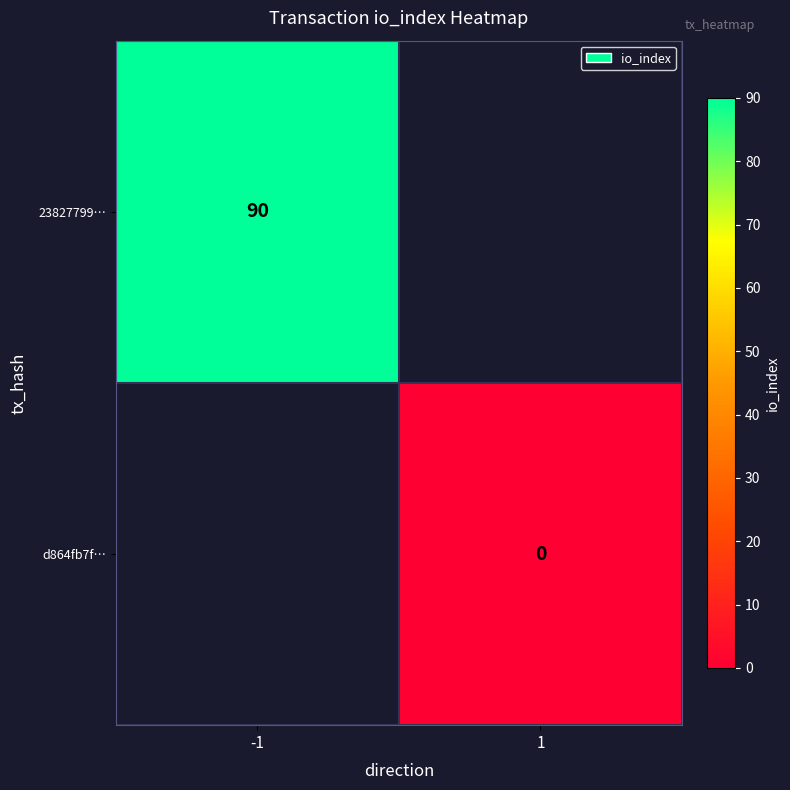

How many series are shown in this chart?

2